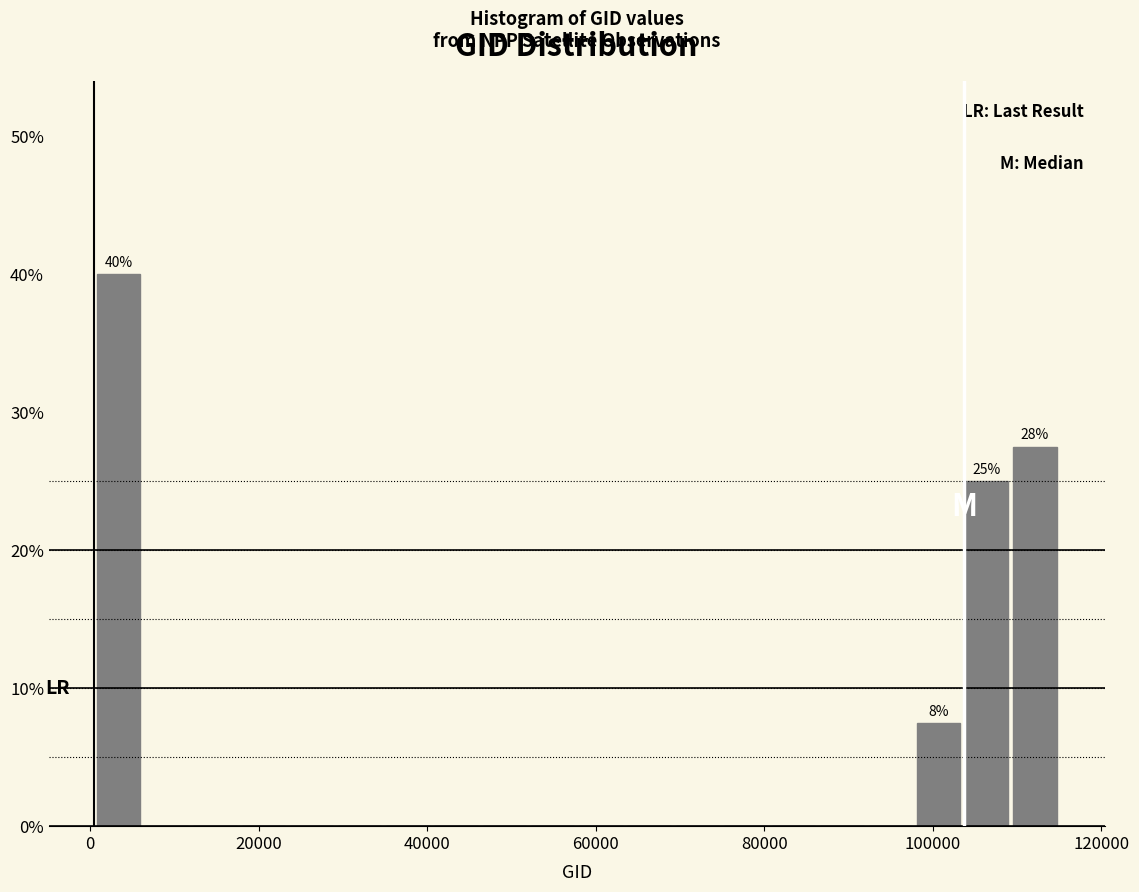

Around what value on the x-axis is the tallest bar? Give the approximate position of its centre, as read against the axis.

4000